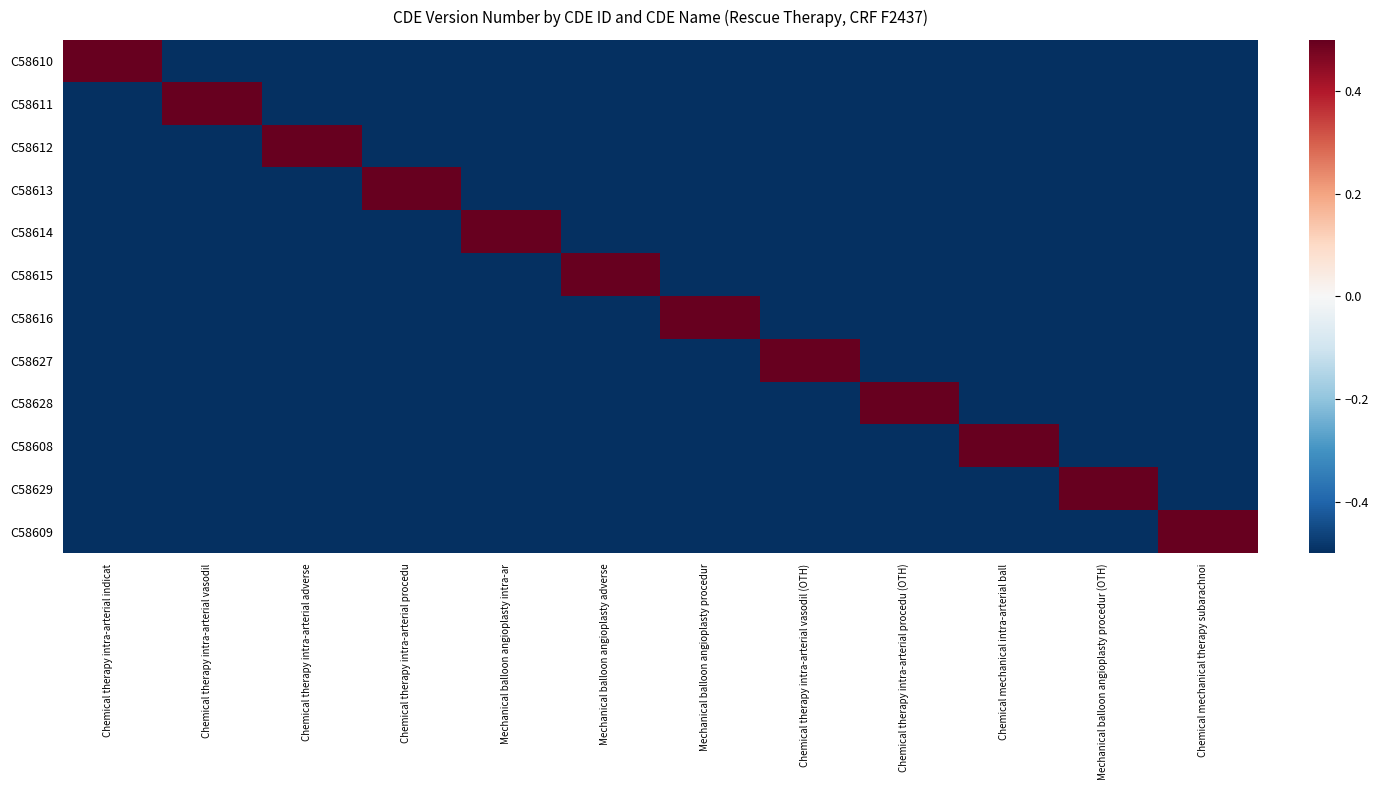

Rank the series by their maximum value, from highest to lowest.

C58610, C58611, C58612, C58613, C58614, C58615, C58616, C58627, C58628, C58608, C58629, C58609